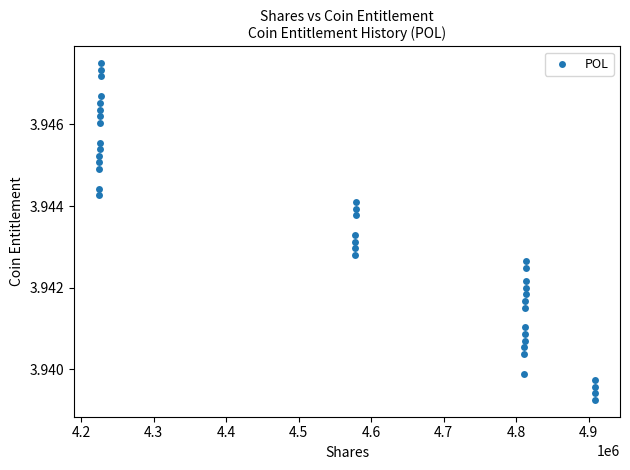

What is the range of X values (max minus min)?

684609.1